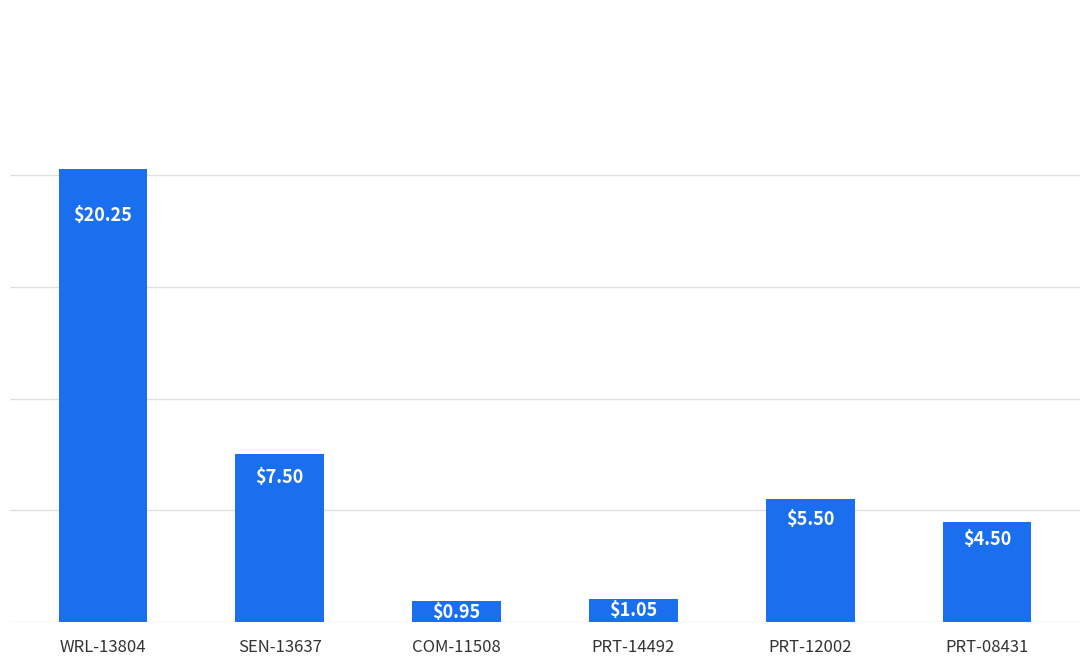

Where is the data nearest to the value 10?

SEN-13637